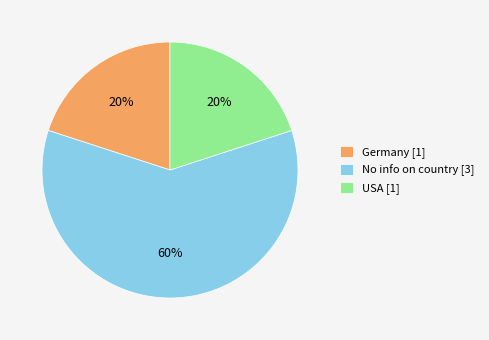

What is the largest slice in the pie chart?

No info on country [3]